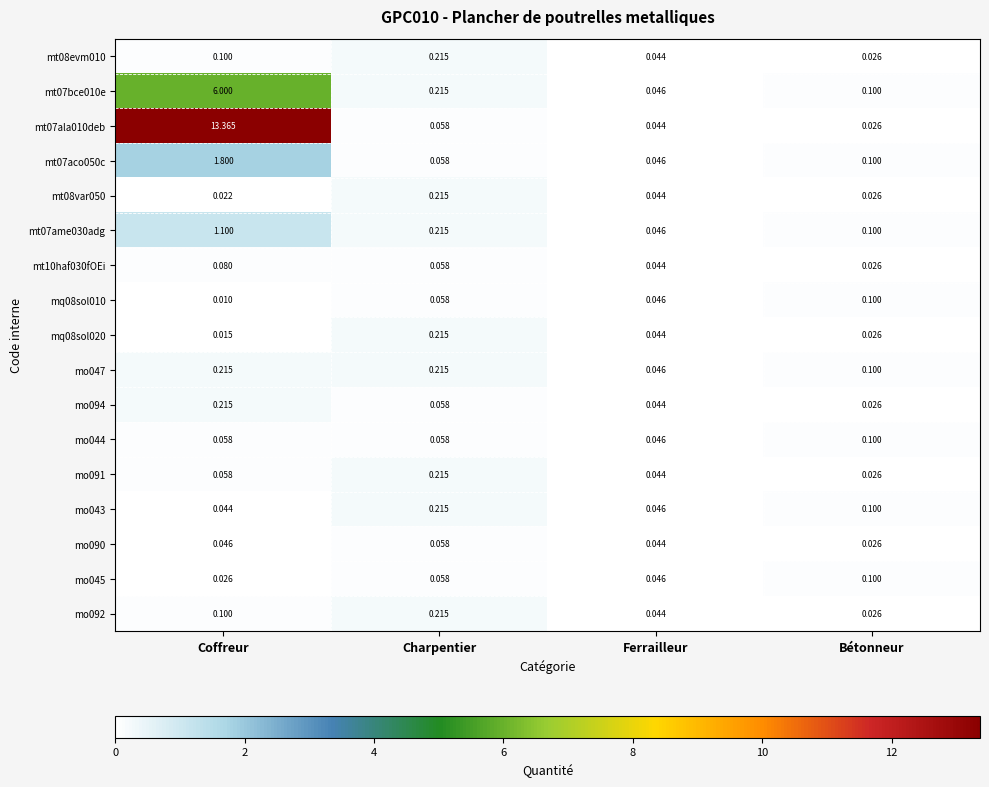

Count the number of data series in this chart.

17